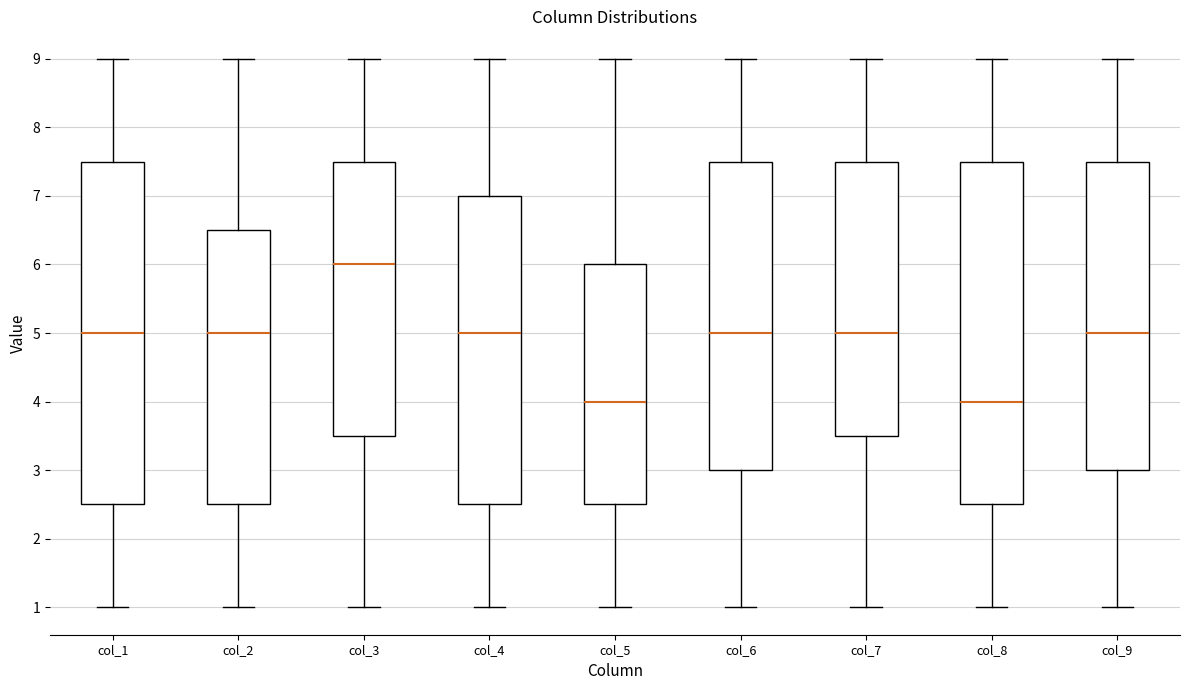

Which box has the highest median line?

col_3